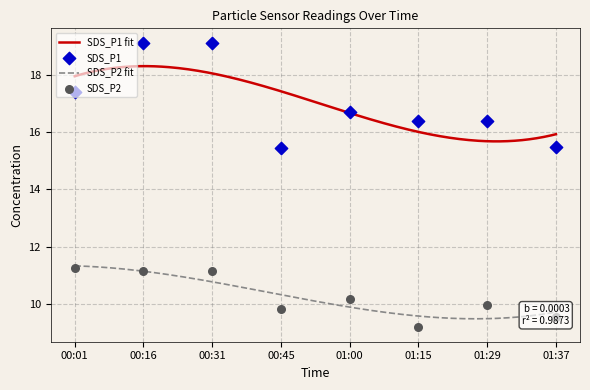

At which category is the sum across all series the highest?

00:31